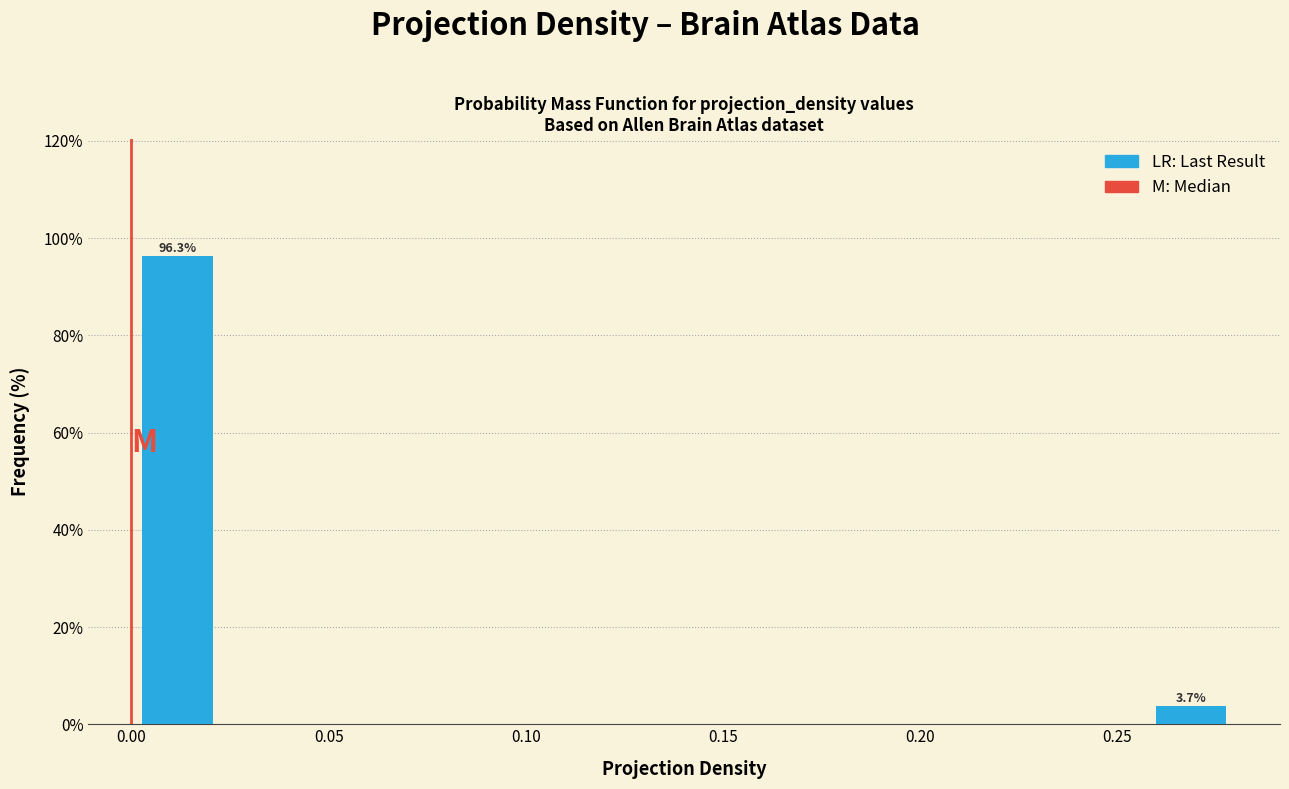

Over which range of the x-axis is the bar tallest?

0.000 to 0.025